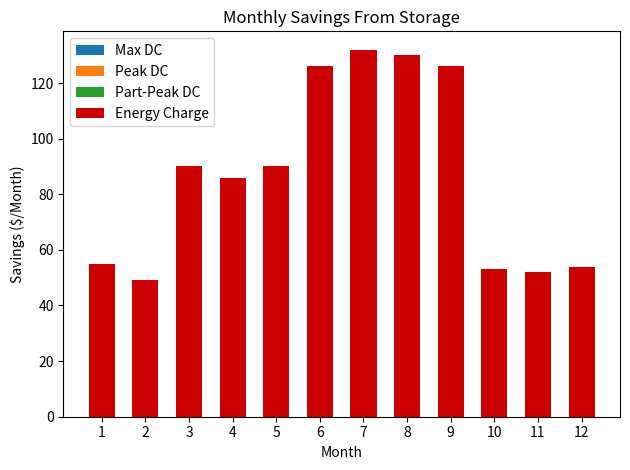

What is the value of the 5th bar from the left?

90